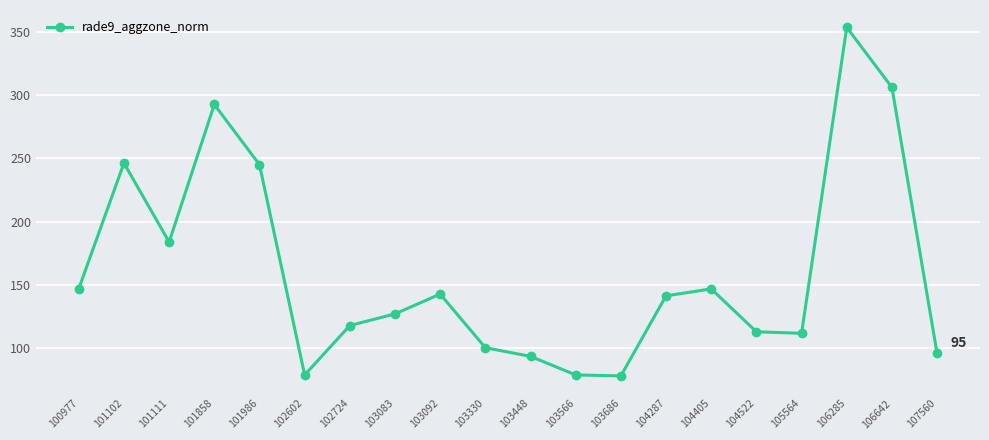

What value does the data have at 100977?

146.8